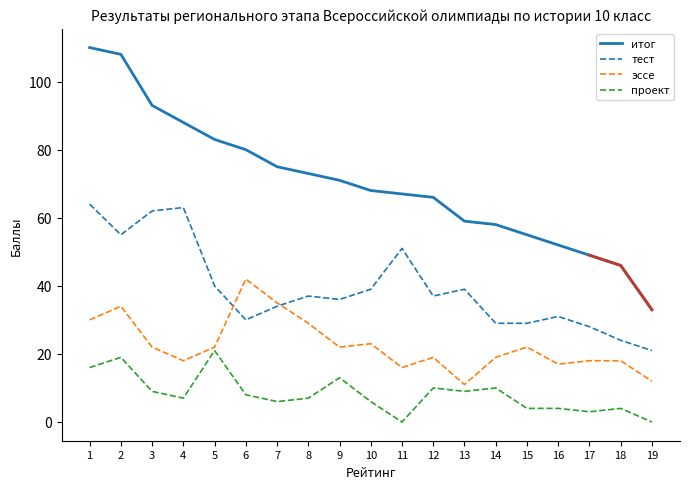

Rank the series at 1 from lowest to highest value.

проект, эссе, тест, итог